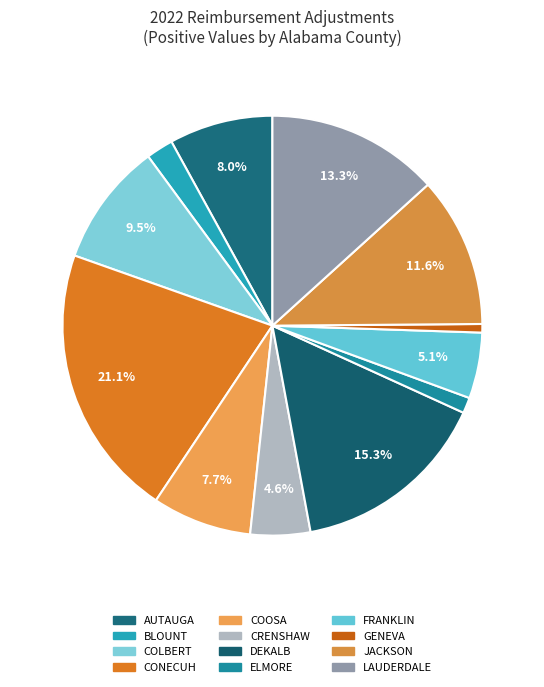

Count the number of slices in the pie.

12